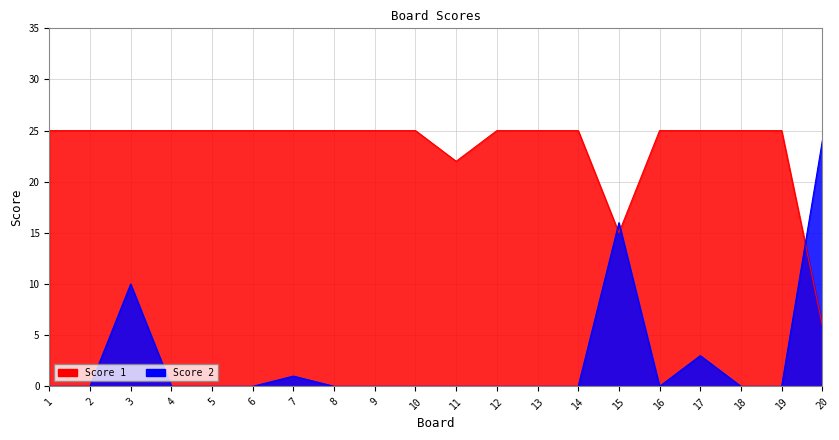

Between which two adjacent categories do Score 1 and Score 2 first intersect?

14 and 15